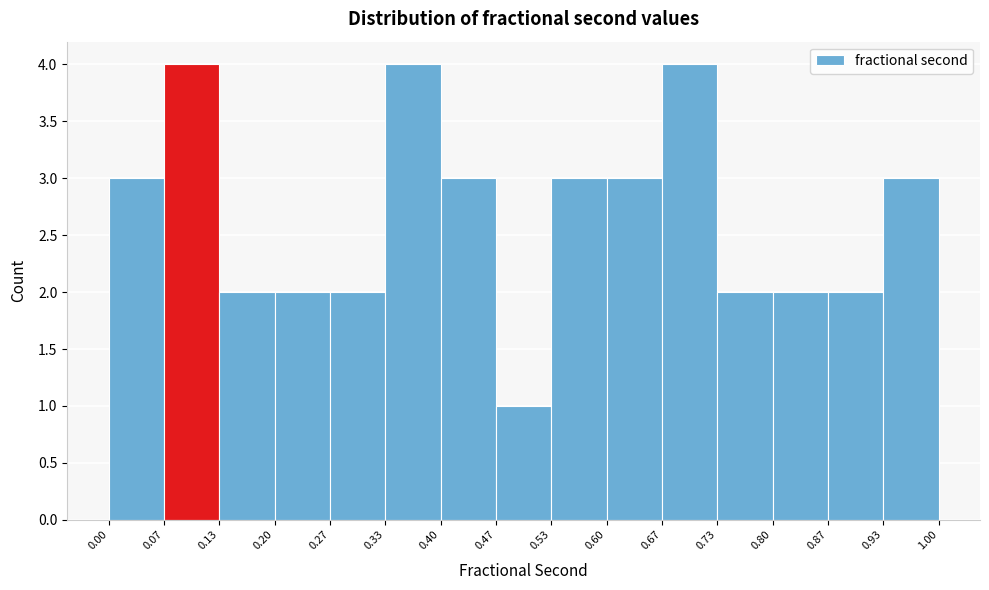

Reading left to right, list every bar in this chart as the range it spans on the x-axis followed by its height. The values are not printed on the chart, so give them approximately, as read against the axis.

0.00 to 0.07: 3
0.07 to 0.13: 4
0.13 to 0.20: 2
0.20 to 0.27: 2
0.27 to 0.33: 2
0.33 to 0.40: 4
0.40 to 0.47: 3
0.47 to 0.53: 1
0.53 to 0.60: 3
0.60 to 0.67: 3
0.67 to 0.73: 4
0.73 to 0.80: 2
0.80 to 0.87: 2
0.87 to 0.93: 2
0.93 to 1.00: 3